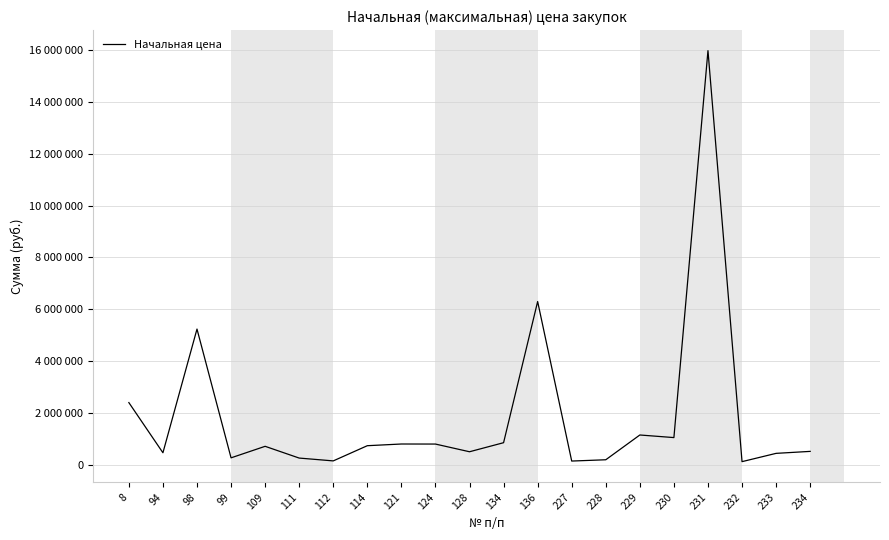

True or false: the data has more than 2 interior local peaks.

True